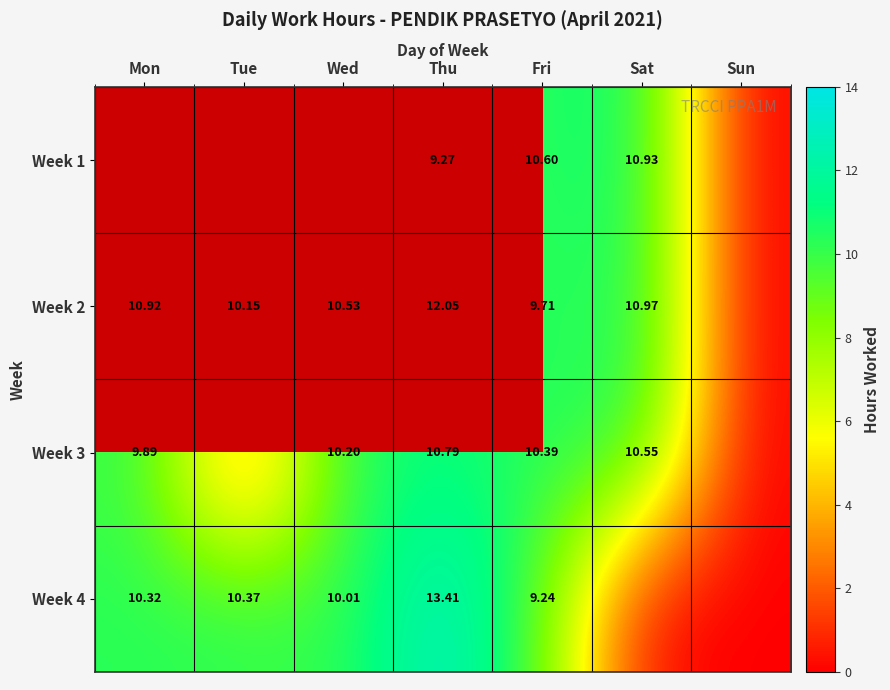

Which category has the lowest value in the Week 3 series?

Tue